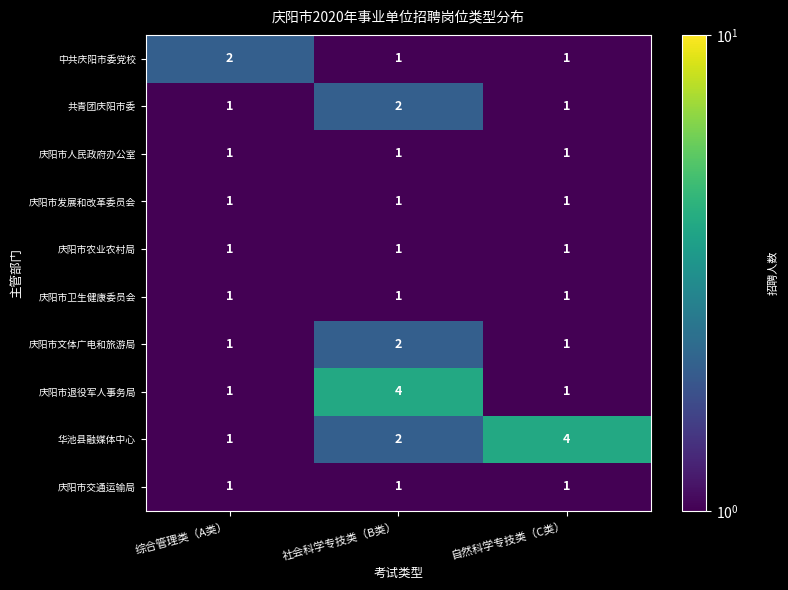

What is the highest value of the 庆阳市退役军人事务局 series?

4